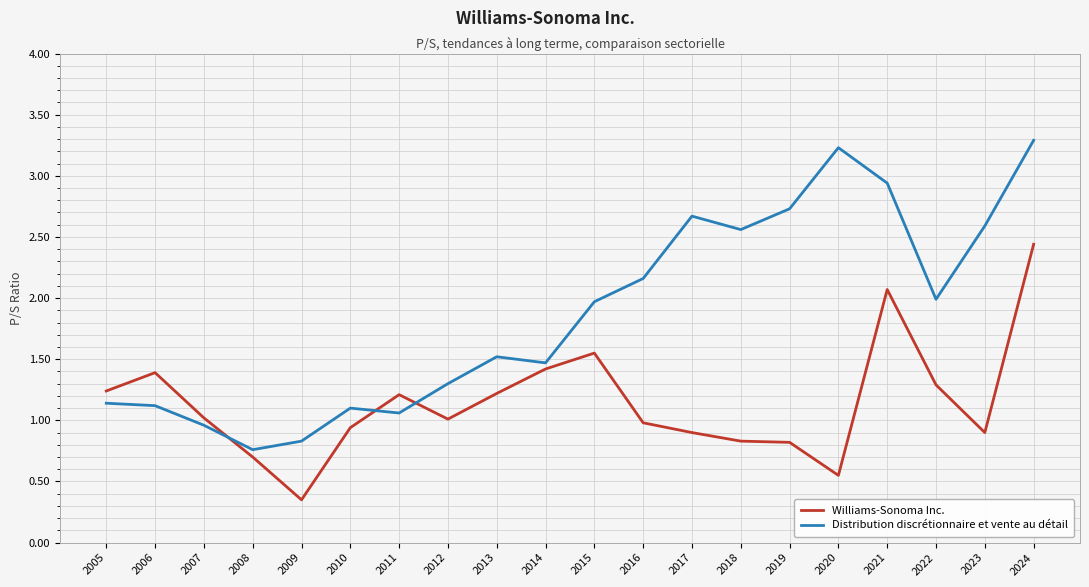

Which series changed the most between 2010 and 2011?

Williams-Sonoma Inc.